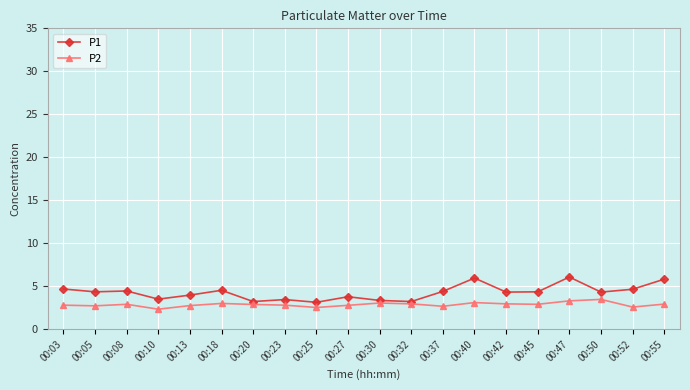

Which series has the widest spread of values?

P1